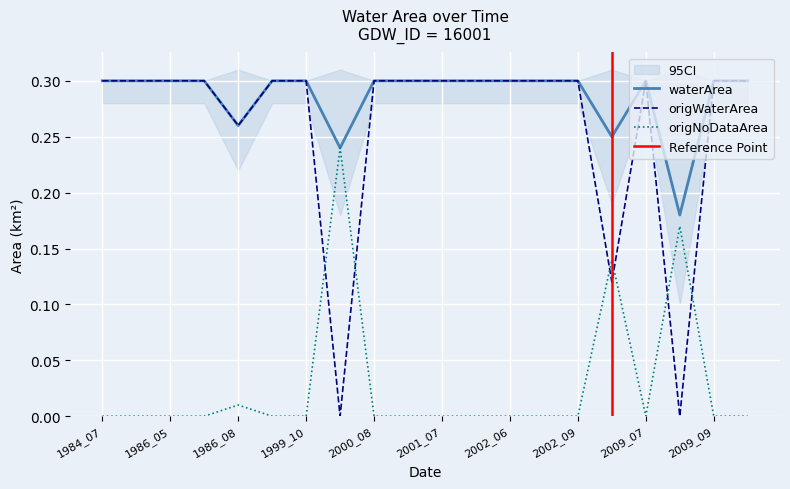

The waterArea series shows 0.3 at 2009_09. True or false?

True